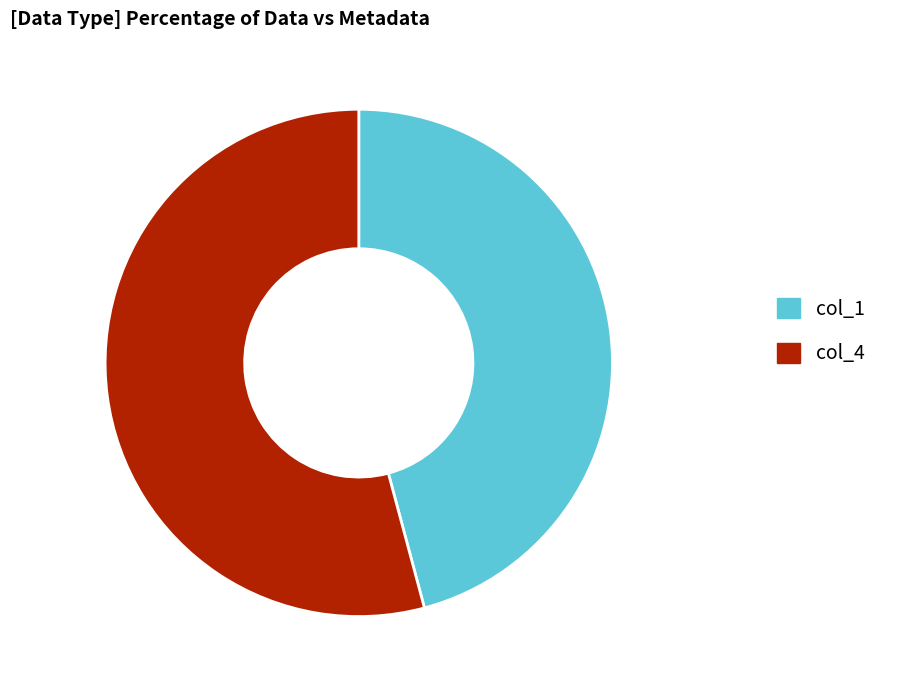

How many segments does this pie chart have?

2